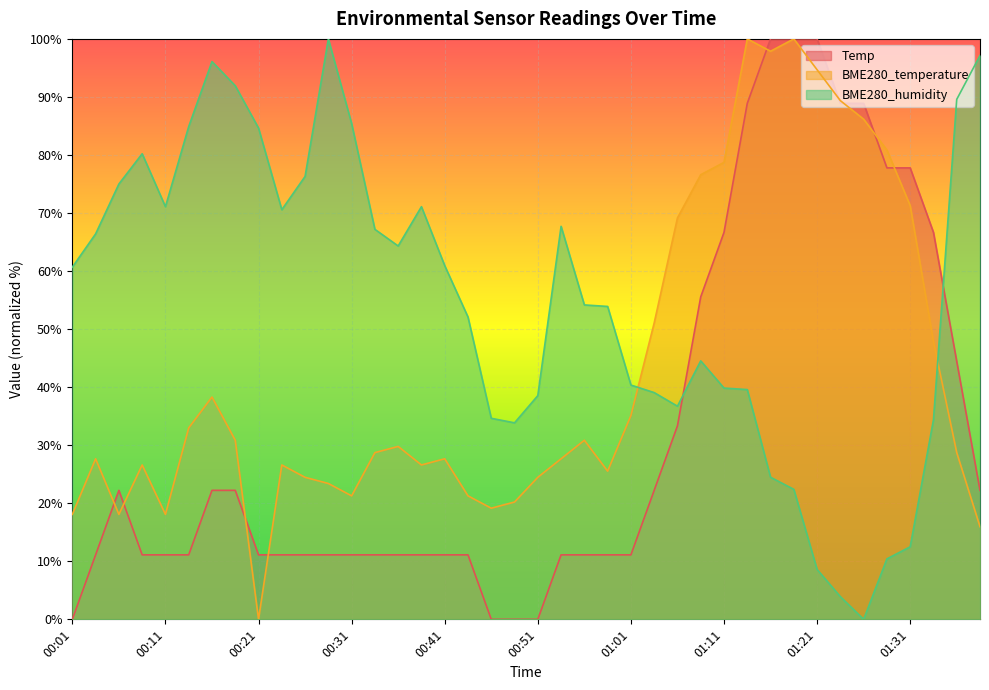

At which category does BME280_temperature reach its first local valley?

00:06